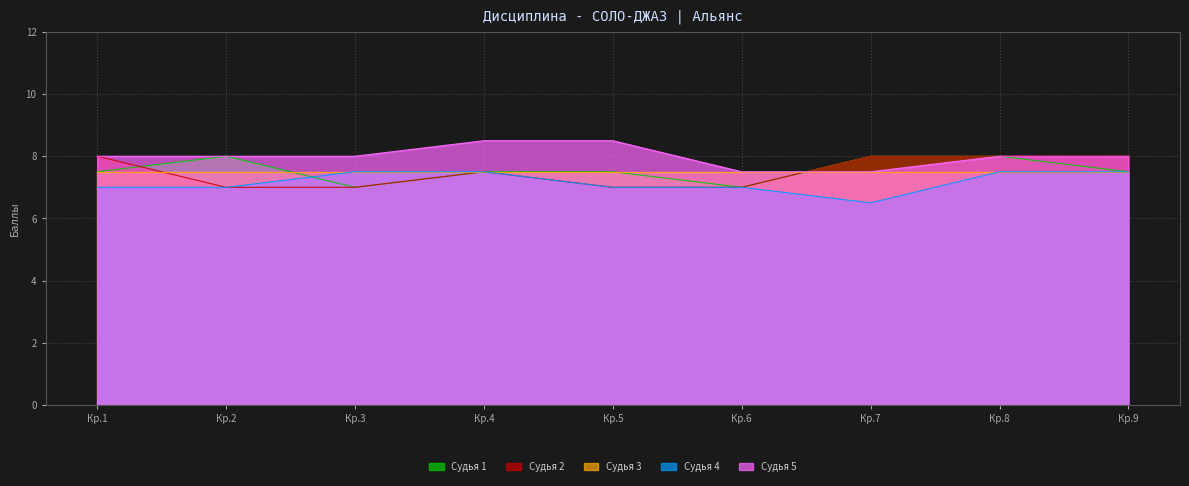

What is the sum of all Судья 1 values?

68.0